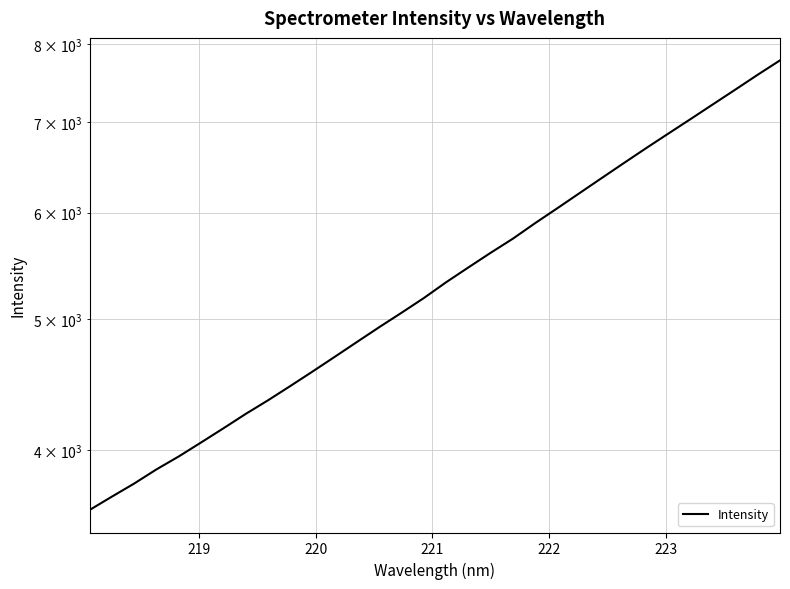

Reading left to right, what are all the values shown in this chart?

3609.7	3692.9	3776.5	3869.0	3955.5	4051.1	4150.0	4253.5	4353.5	4461.0	4573.1	4690.0	4810.9	4934.2	5057.0	5185.6	5327.5	5464.1	5602.6	5739.7	5894.2	6046.6	6205.4	6367.9	6533.8	6702.4	6871.8	7044.4	7223.3	7406.1	7595.6	7784.0